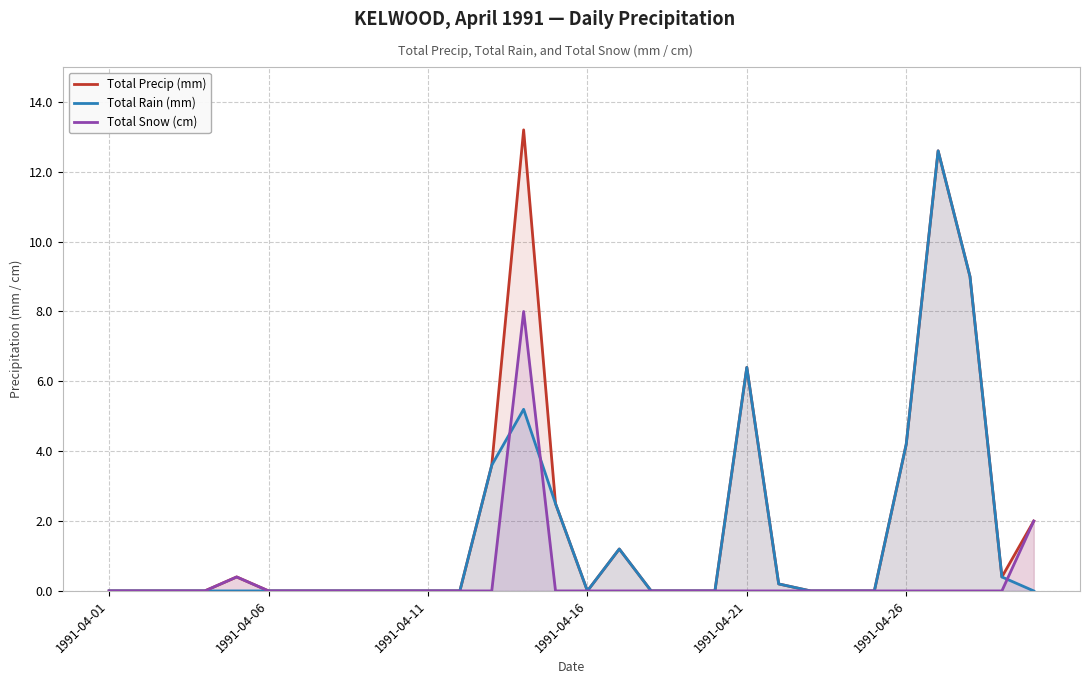

The value of Total Rain (mm) at 28 is 0.4. True or false?

True